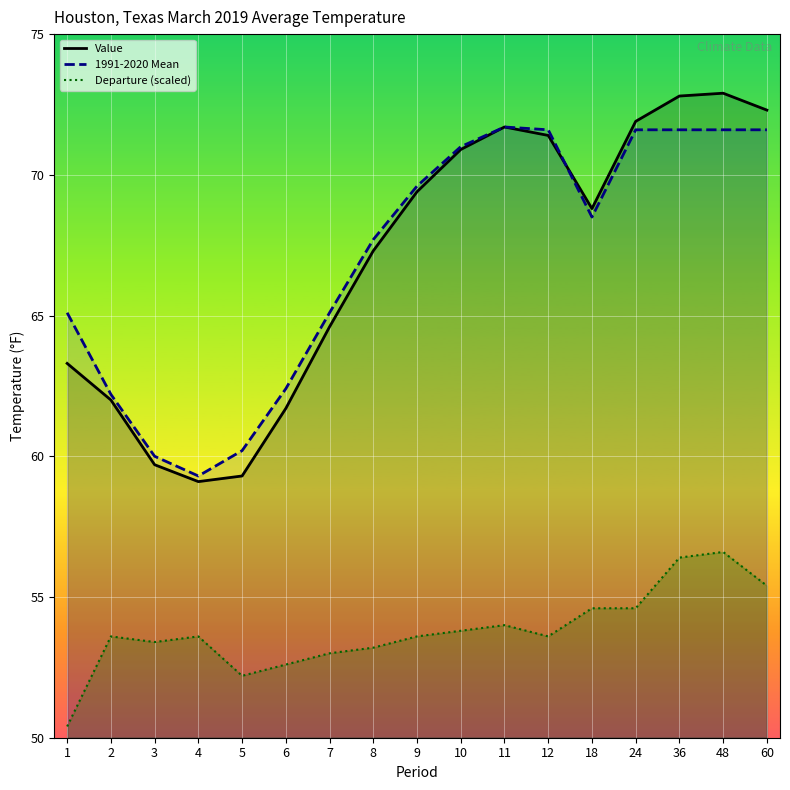

In 1991-2020 Mean, how many points are lower than both neighbors (excluding endpoints)?

2